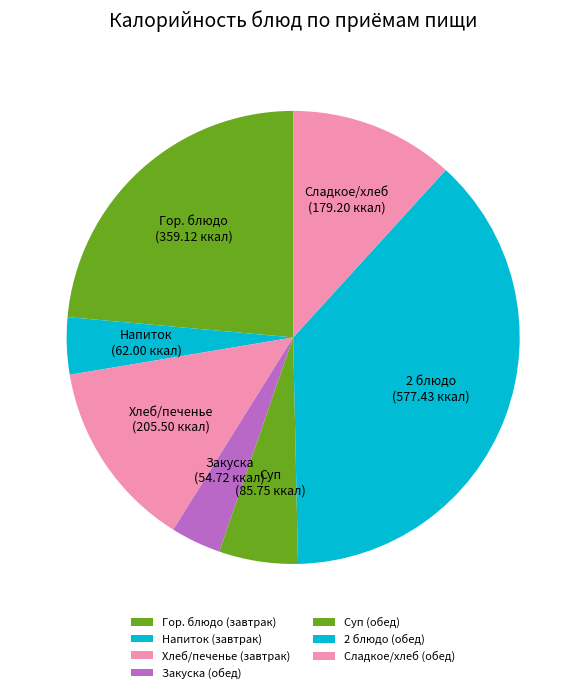

How many slices are in this pie chart?

7